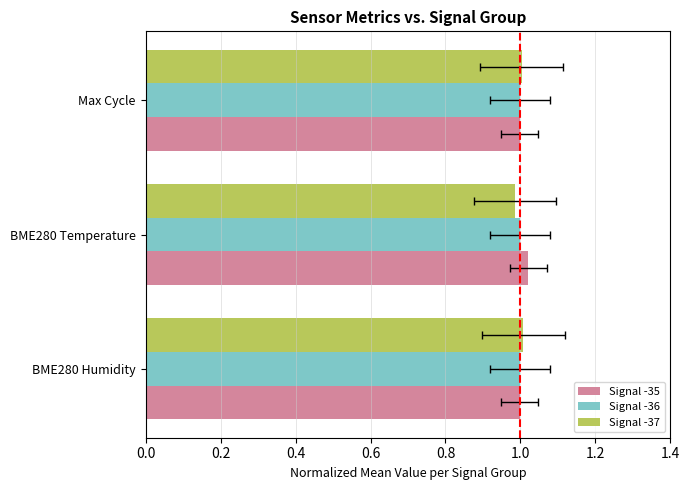

What is the value of the Signal -37 bar at the 2nd from the left?

1.0